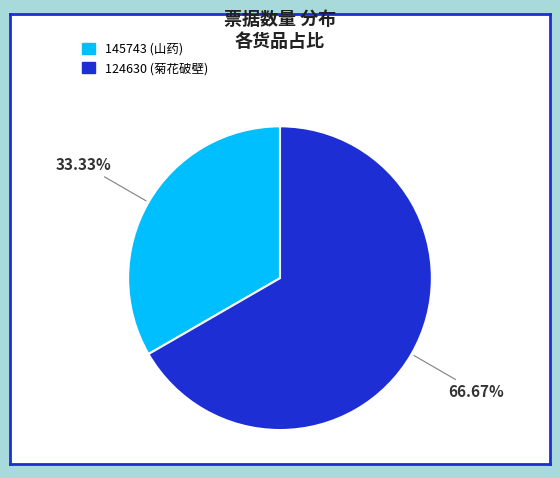

True or false: 124630 (菊花破壁) accounts for 78% of the total.

False